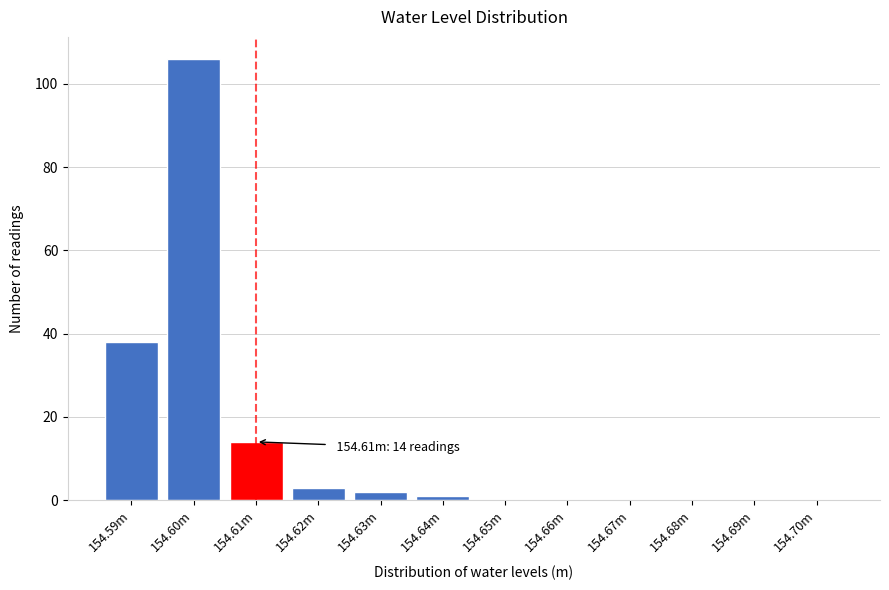

What is the maximum value shown in the chart?

106